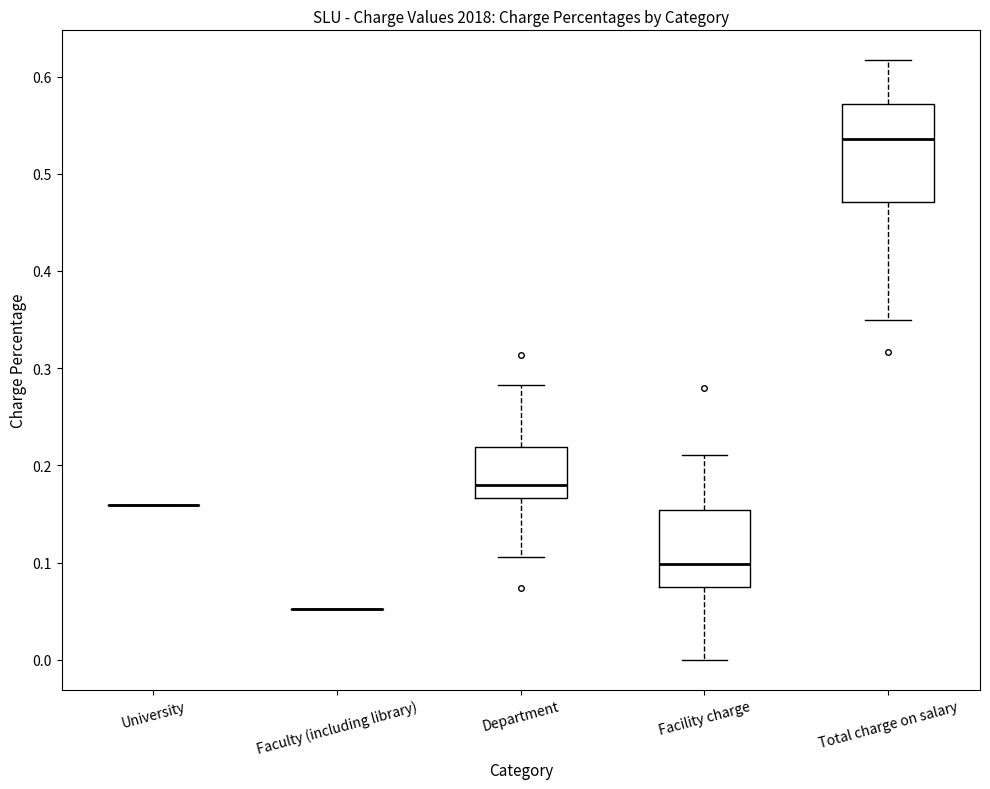

Where does the lower whisker of the box for Facility charge end on the y-axis? The values are not printed on the chart, so give them approximately, as read against the axis.

0.00